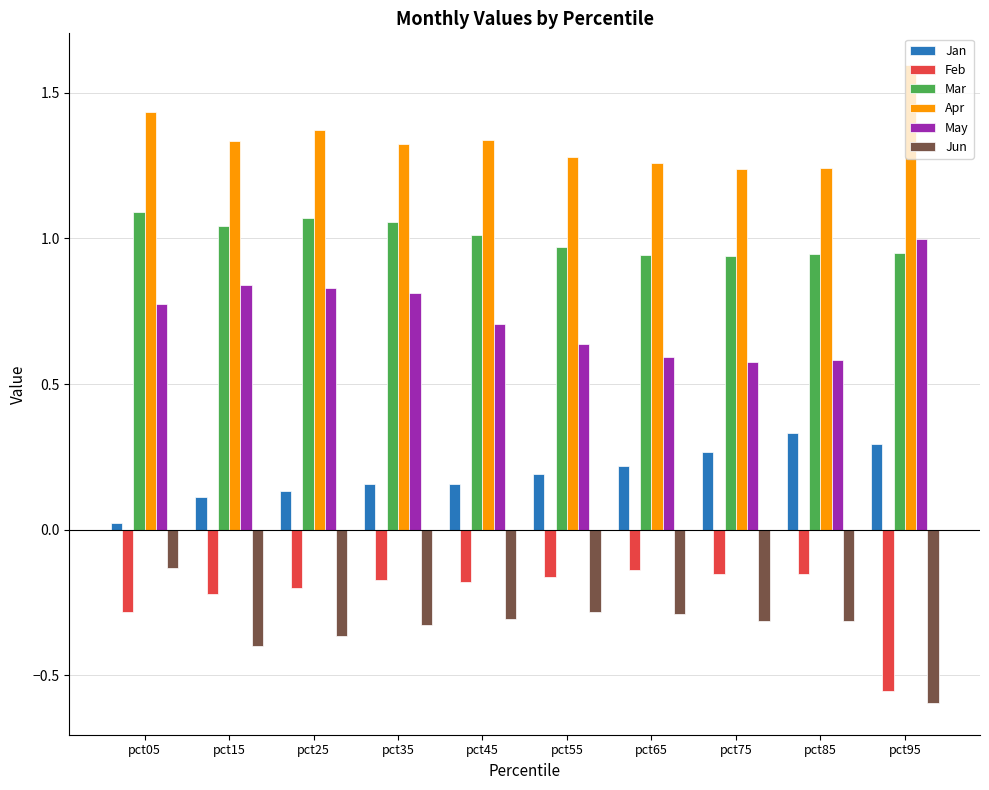

Are the bars grouped side by side (vs. stacked)?

Yes